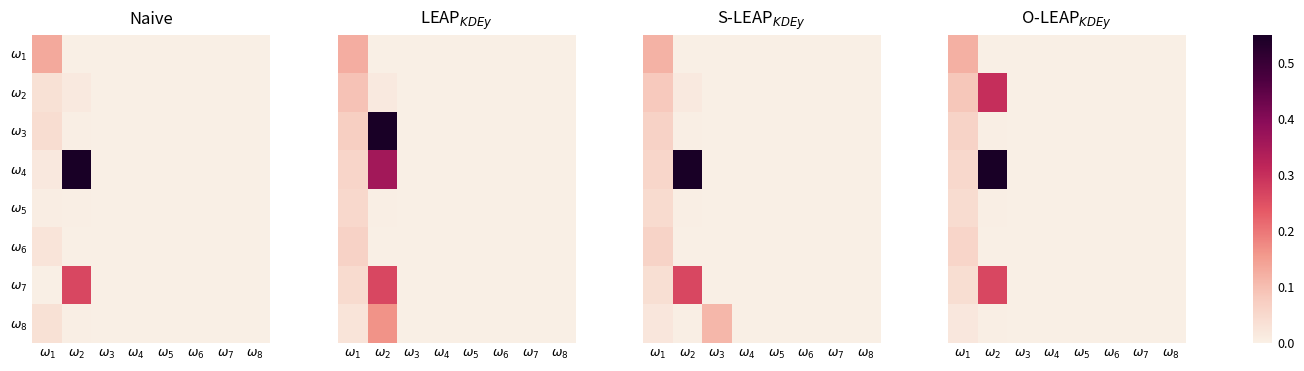

Between $\omega_6$ and $\omega_8$, which is larger?

$\omega_6$